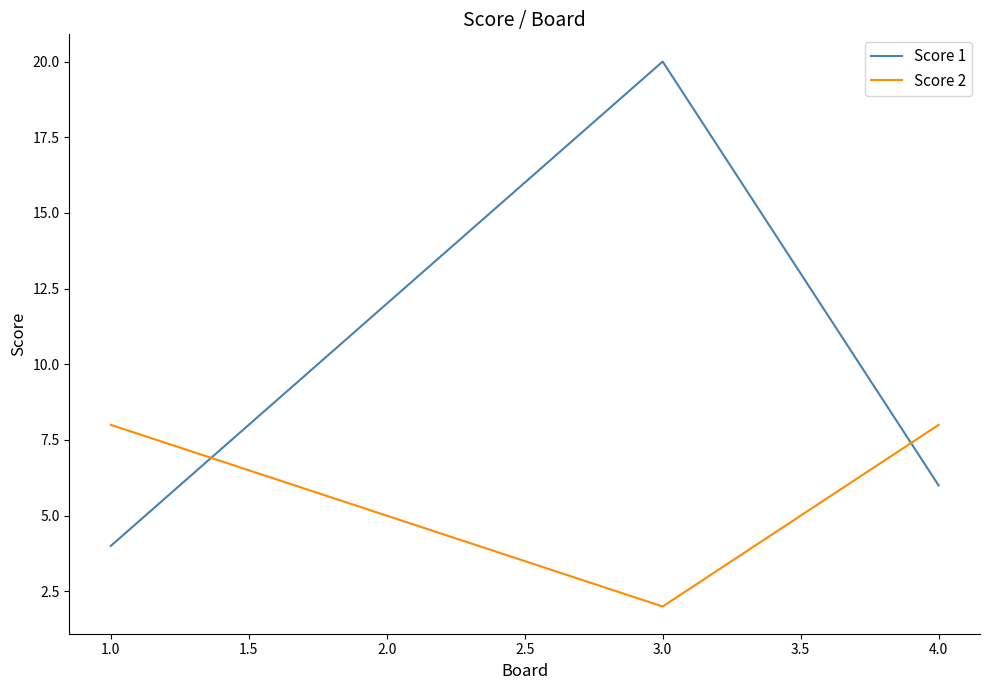

What is the minimum value for Score 2?

2